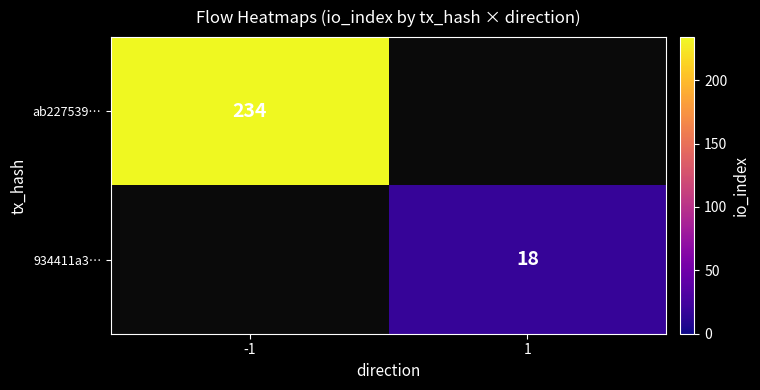

The 934411a3… series shows 24 at 1. True or false?

False